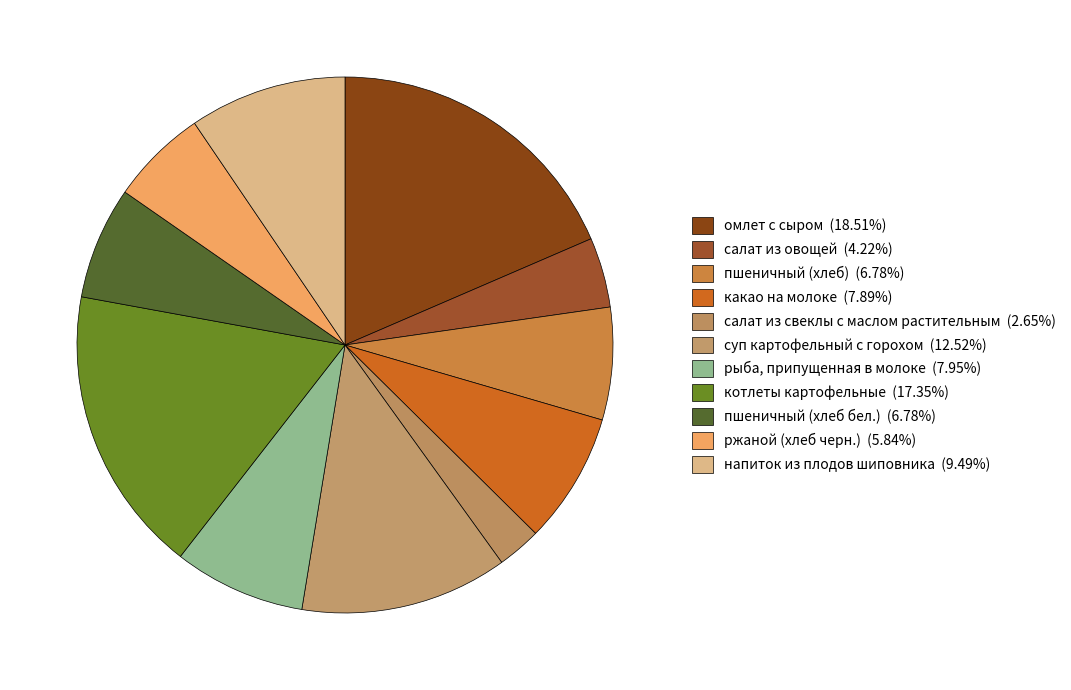

Count the number of slices in the pie.

11